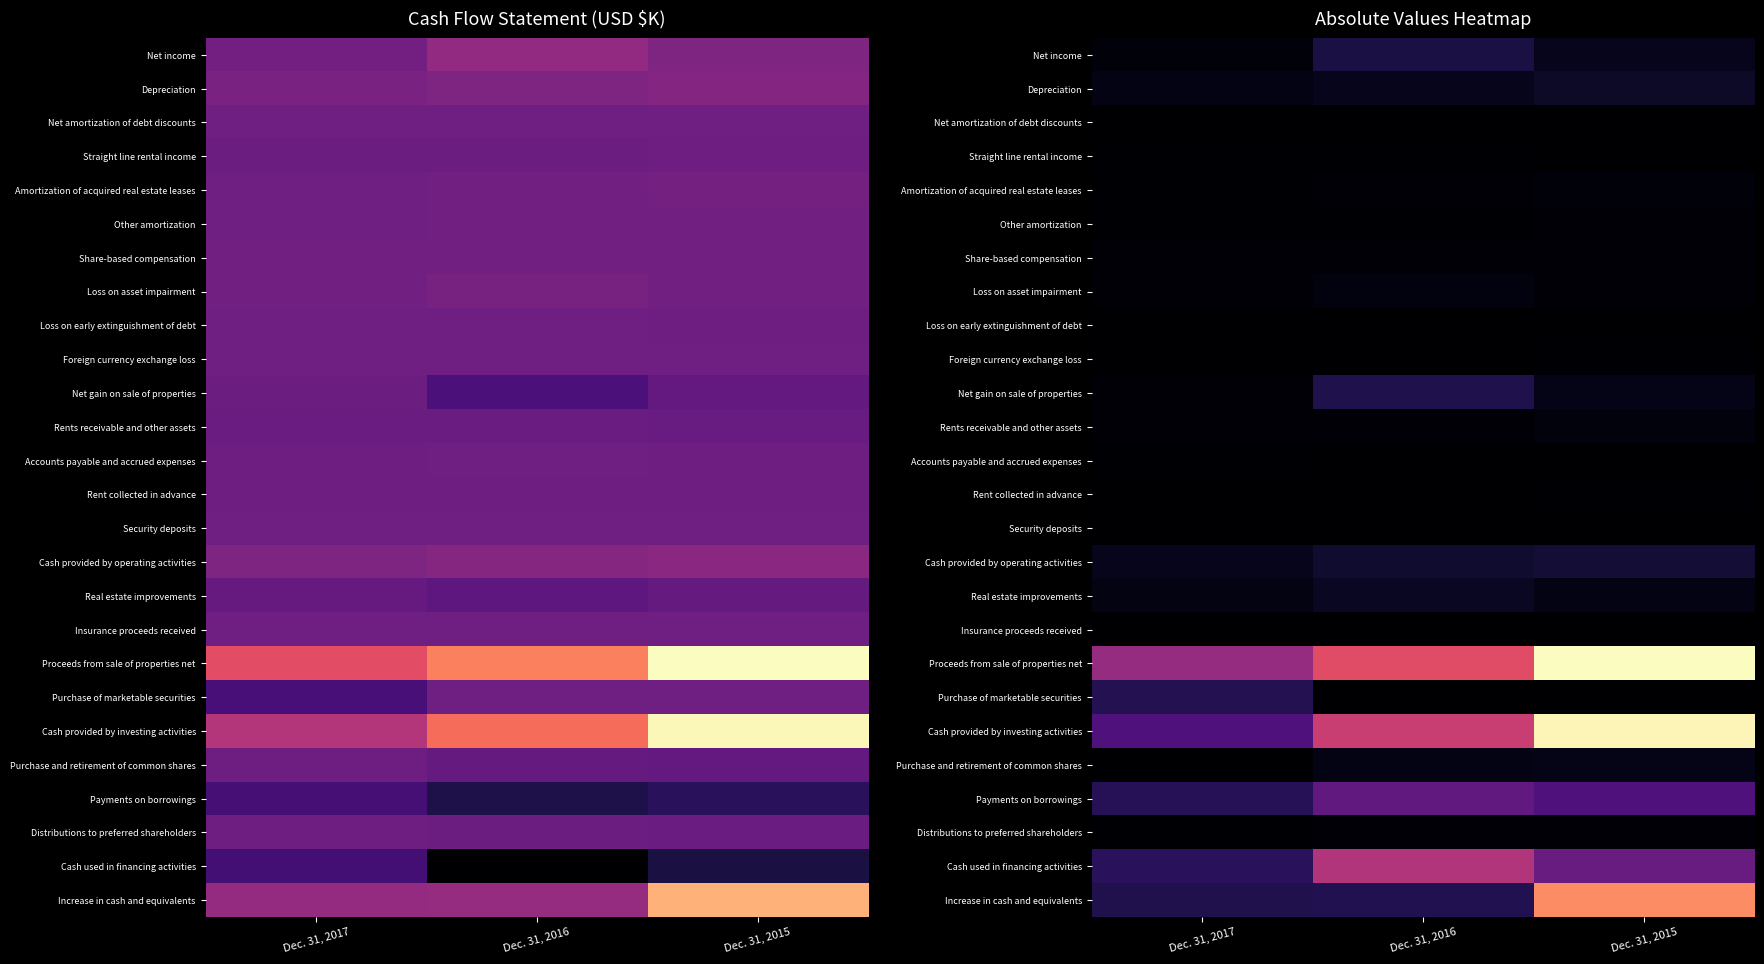

List the series in order of their peak value, lowest first.

Security deposits, Net amortization of debt discounts, Insurance proceeds received, Loss on early extinguishment of debt, Rent collected in advance, Foreign currency exchange loss, Accounts payable and accrued expenses, Straight line rental income, Other amortization, Share-based compensation, Distributions to preferred shareholders, Amortization of acquired real estate leases, Rents receivable and other assets, Loss on asset impairment, Purchase and retirement of common shares, Real estate improvements, Depreciation, Cash provided by operating activities, Net income, Net gain on sale of properties, Purchase of marketable securities, Payments on borrowings, Cash used in financing activities, Increase in cash and equivalents, Cash provided by investing activities, Proceeds from sale of properties net